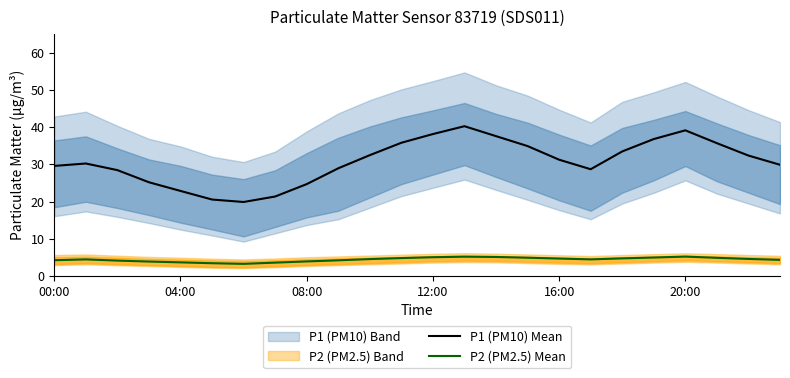

Is the value of P1 (PM10) Mean at 13 greater than the value of P2 (PM2.5) Mean at 14?

Yes